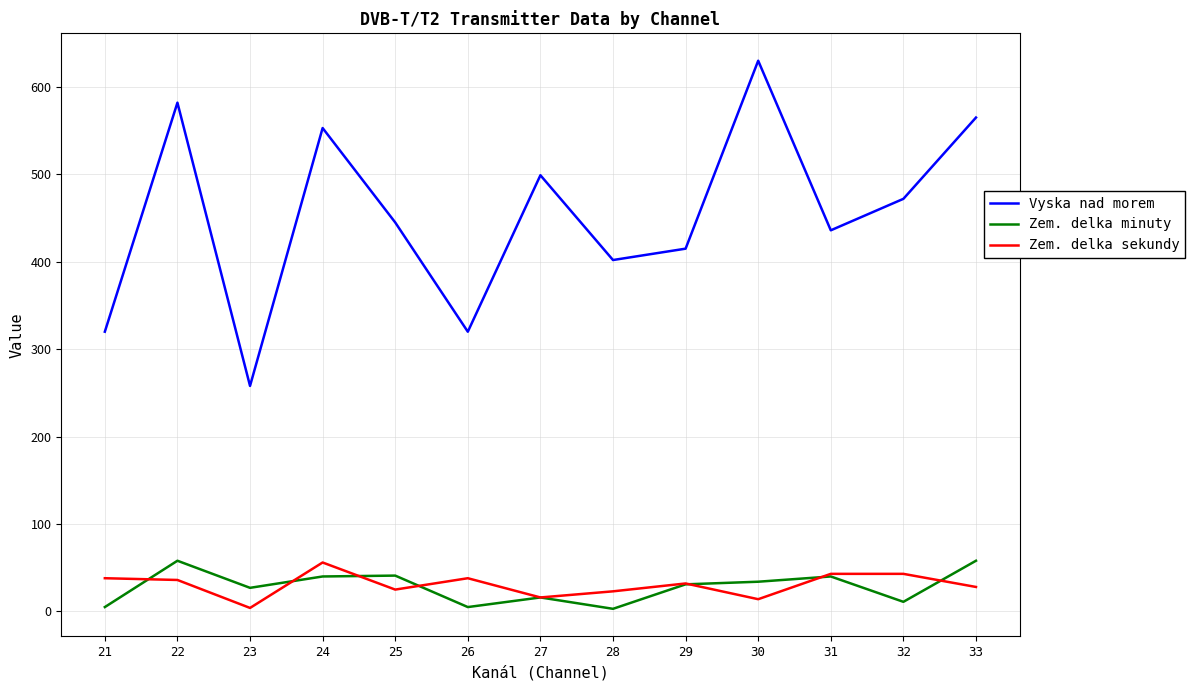

Read the Zem. delka sekundy value at 26, to the nearest 5.

40